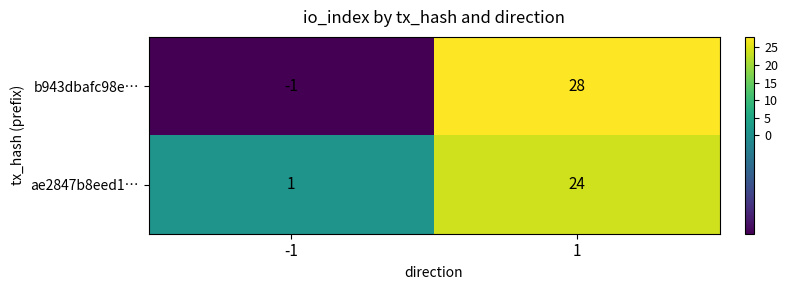

How many values in the ae2847b8eed1… series are below 24?

1